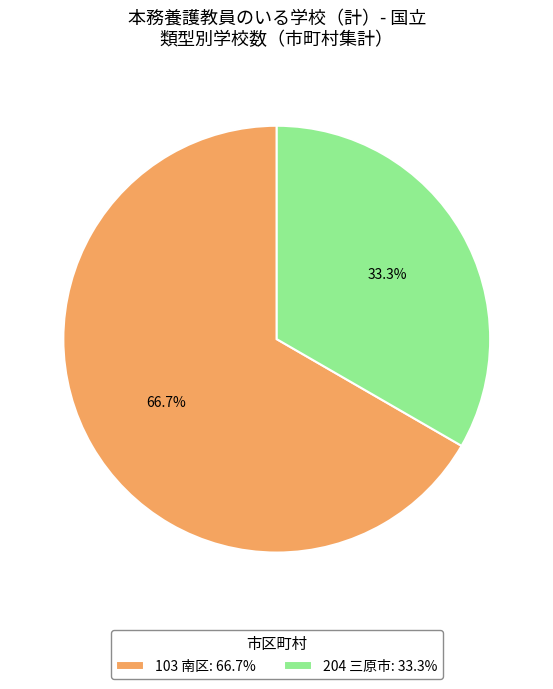

Combined, do 204 三原市: 33.3% and 103 南区: 66.7% account for over 50%?

Yes